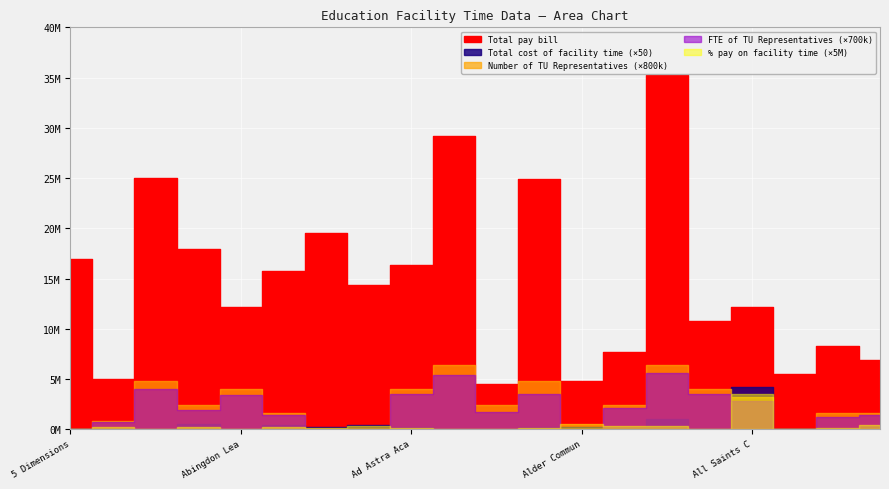

At which category is the sum across all series the highest?

Aldridge Education